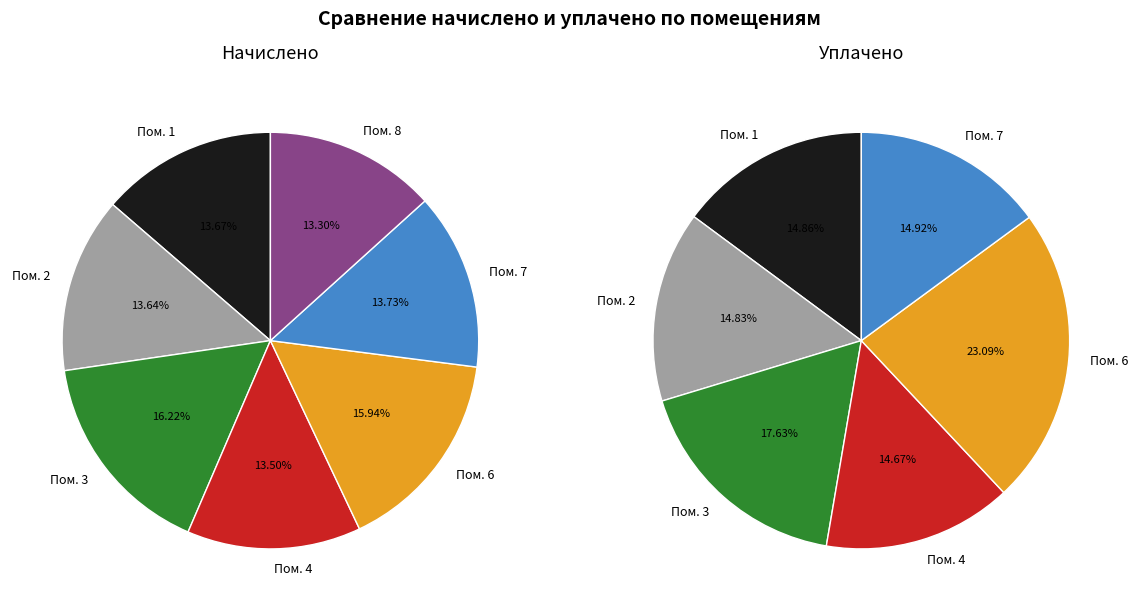

How many segments does this pie chart have?

8